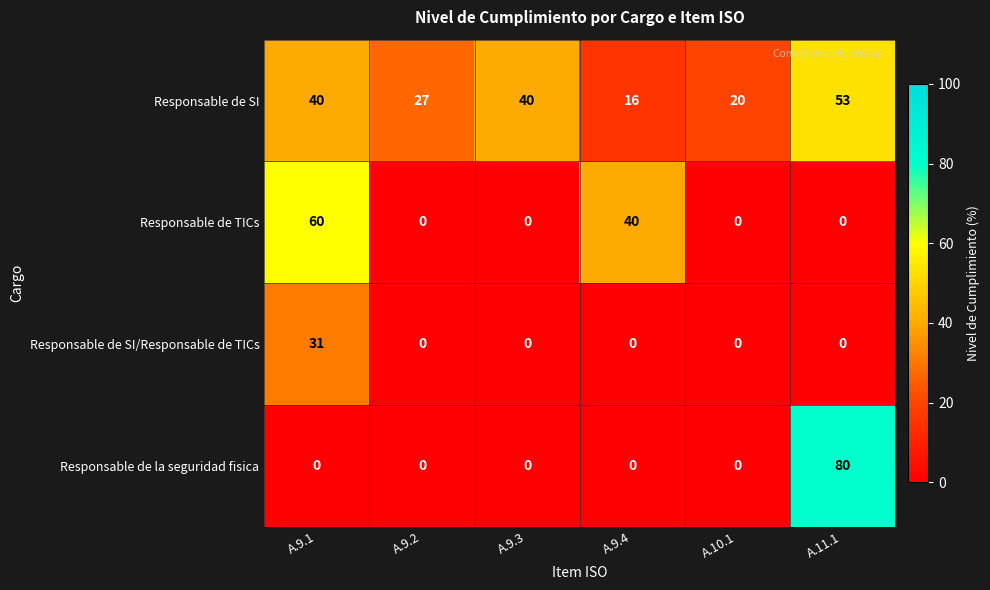

At how many categories does at least one series exceed 14?

6